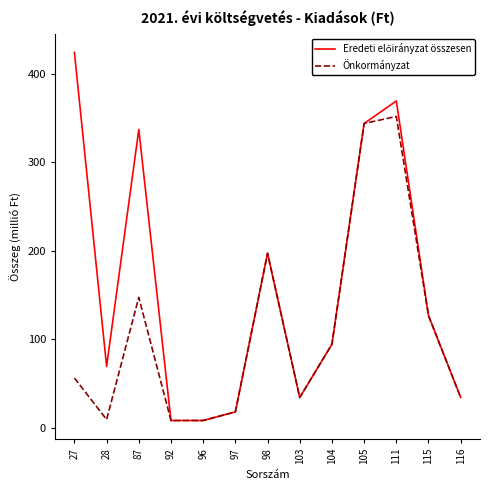

The Önkormányzat series shows 45.2 at 87. True or false?

False